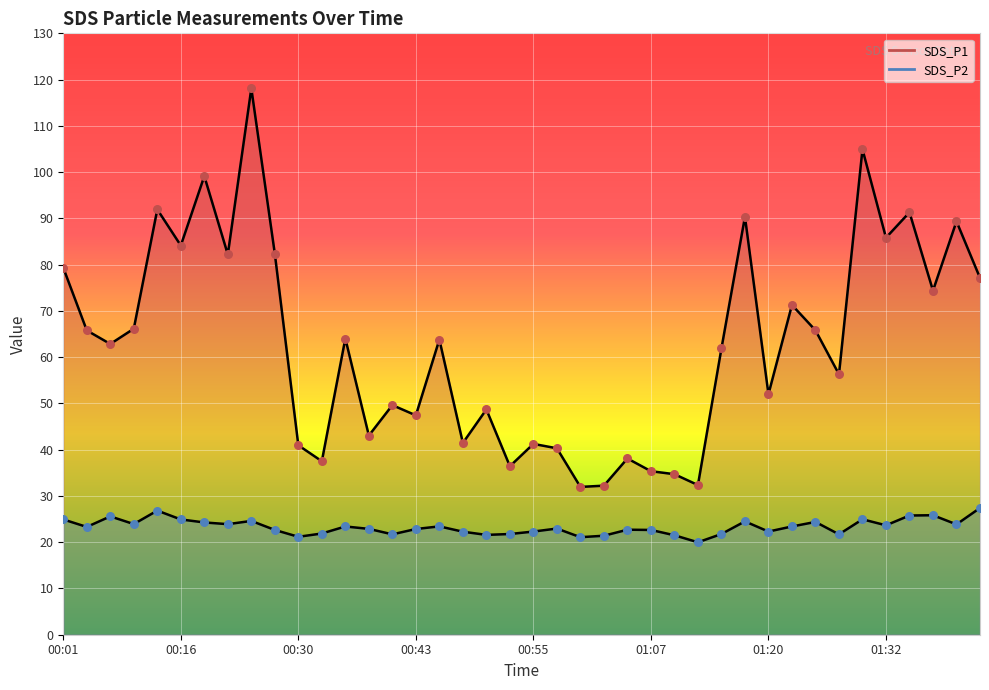

At which category is the sum across all series the highest?

00:25